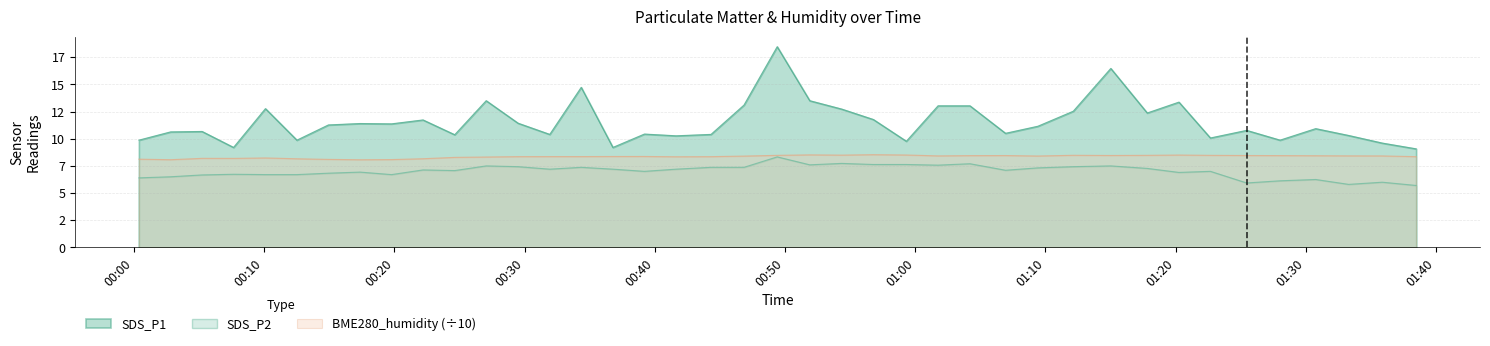

Does the chart have visible grid lines?

Yes